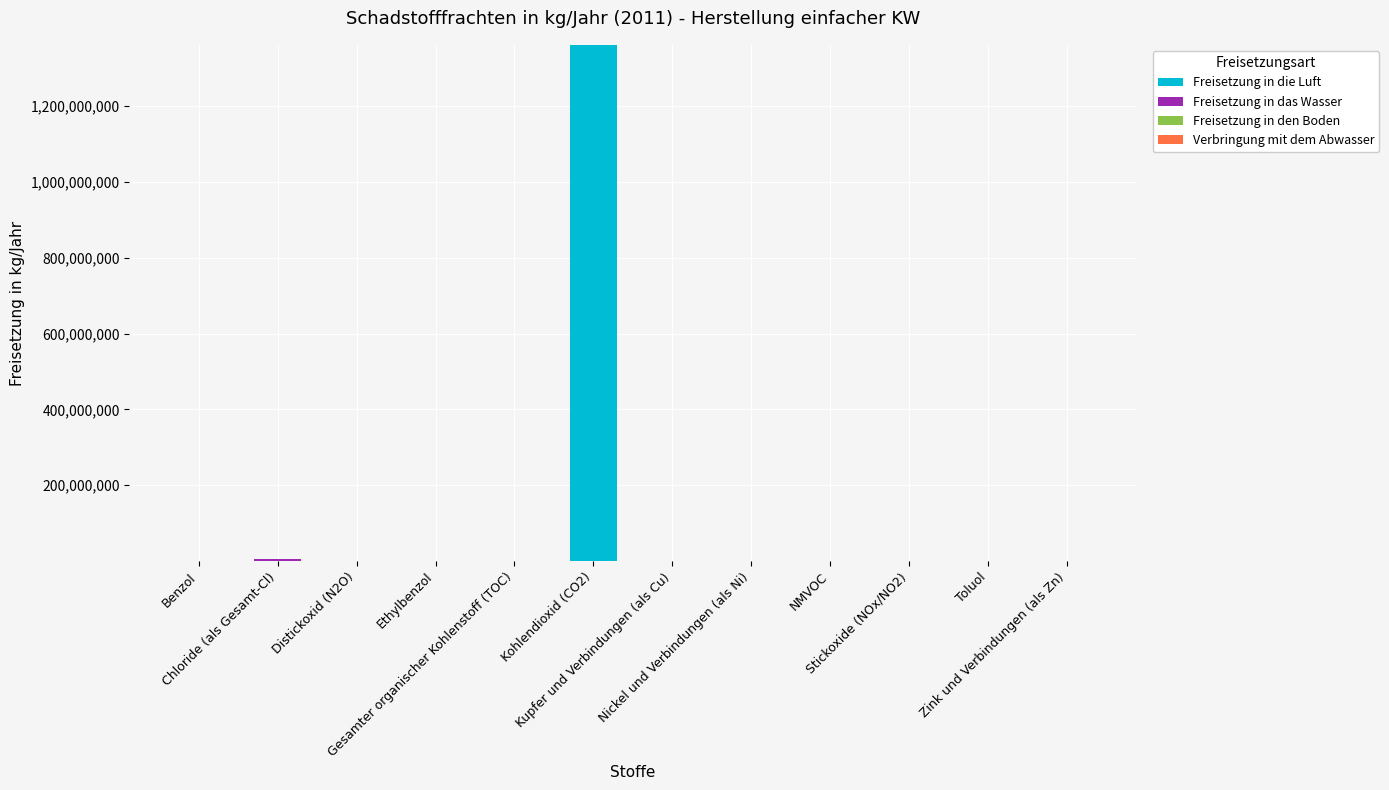

How many distinct data groups are displayed?

3